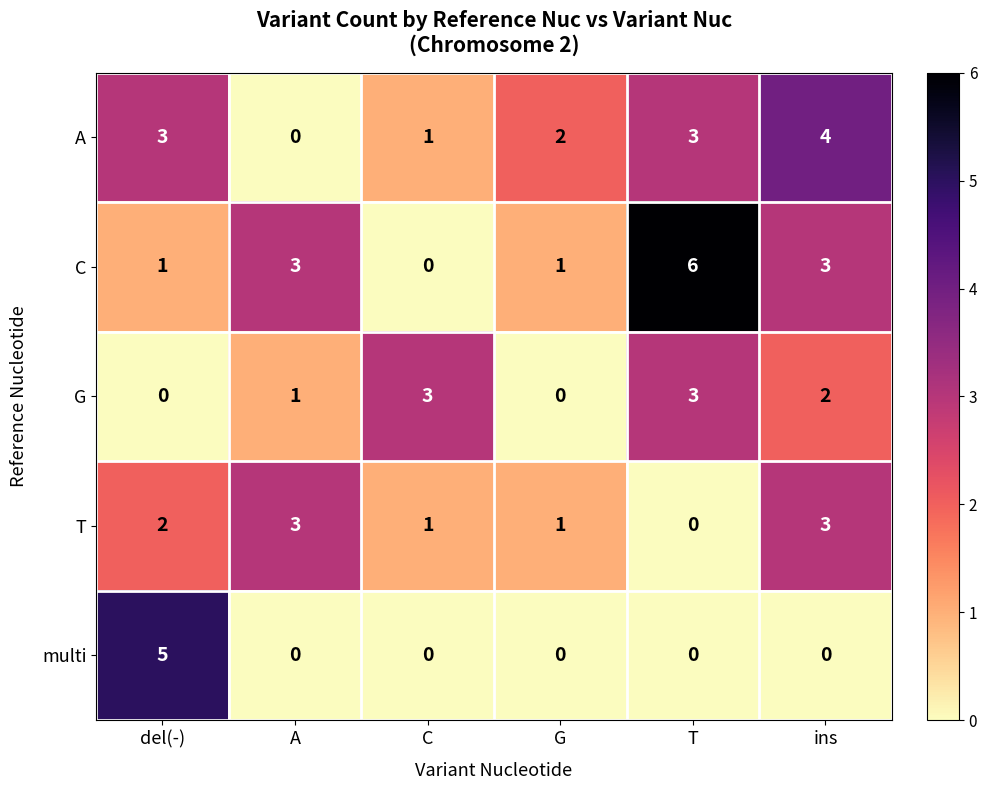

What is the difference between the second highest and second lowest values in the G series?

3